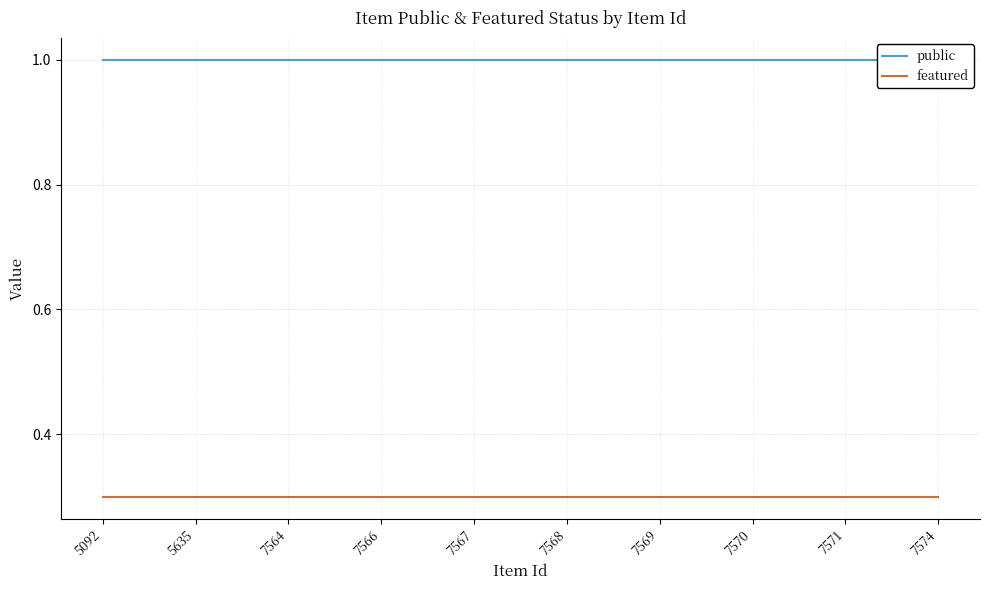

Is the value of public at 7569 greater than the value of featured at 7574?

Yes